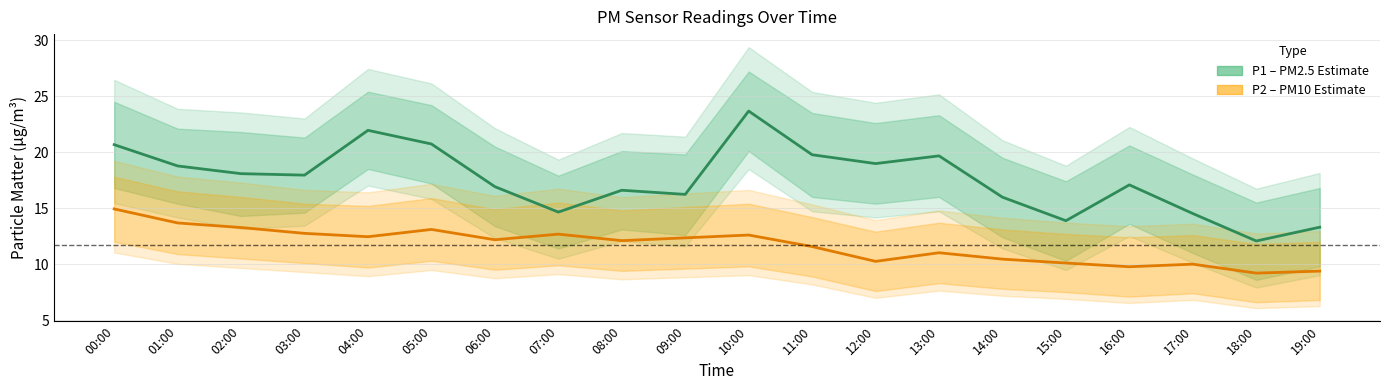

What position from the right is 13:00?

7